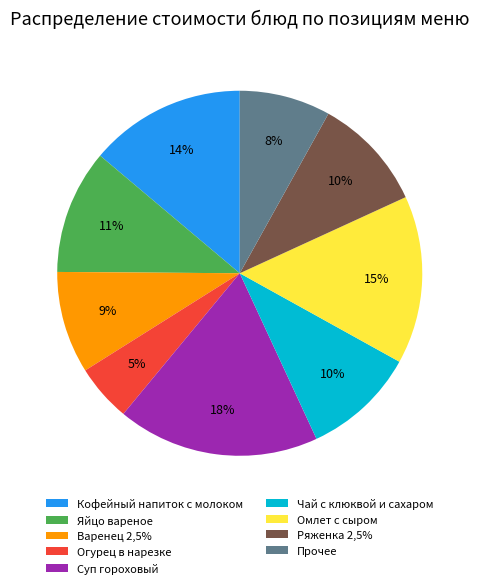

Which slice is the largest?

Суп гороховый